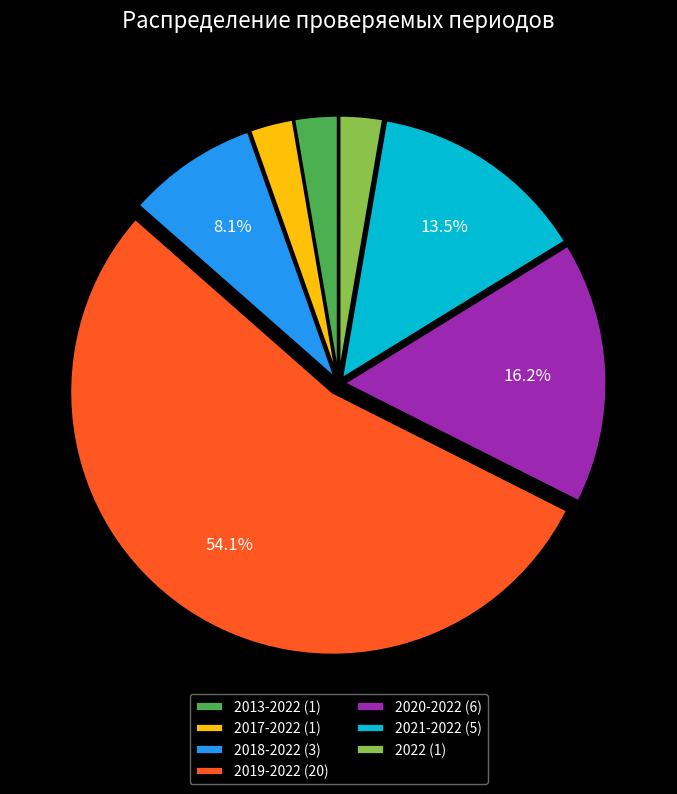

How many slices are in this pie chart?

7